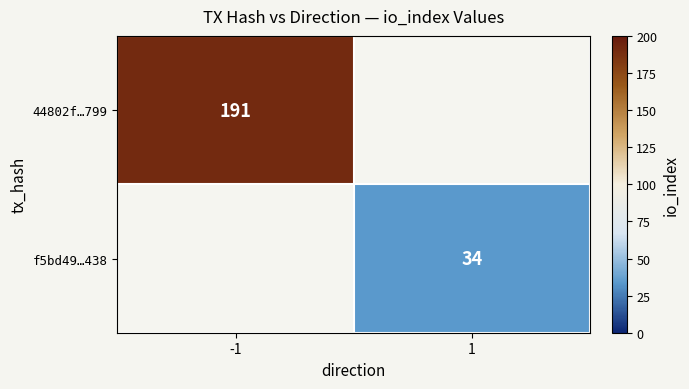

The value of f5bd49…438 at 1 is 34. True or false?

True